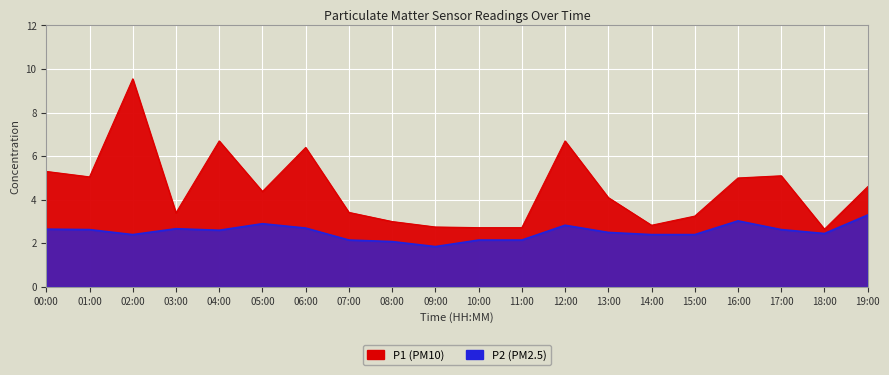

Count the number of categories in the chart.

20